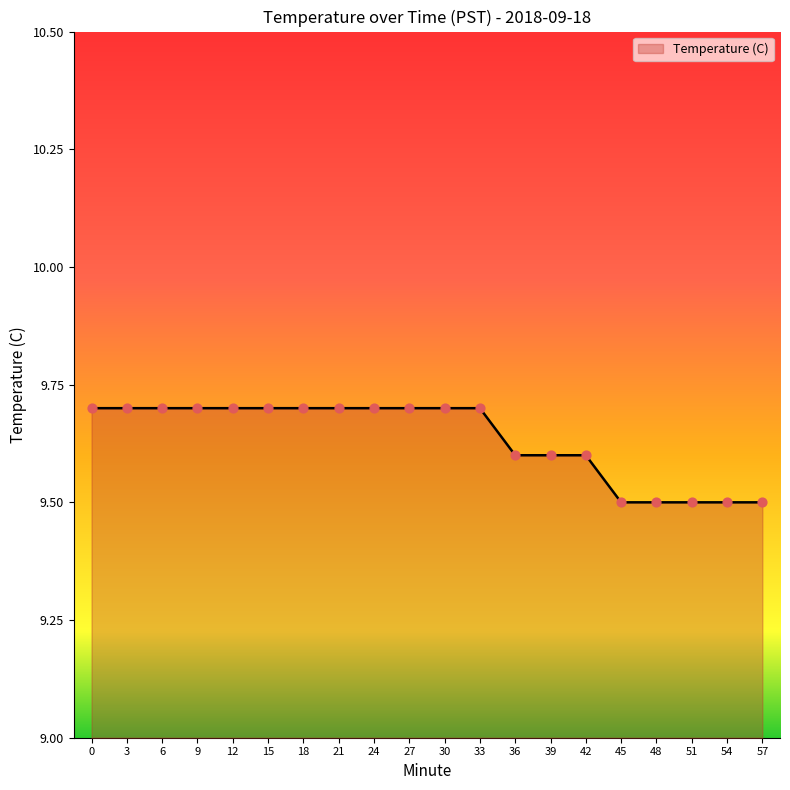

Between 51 and 42, which is larger?

42